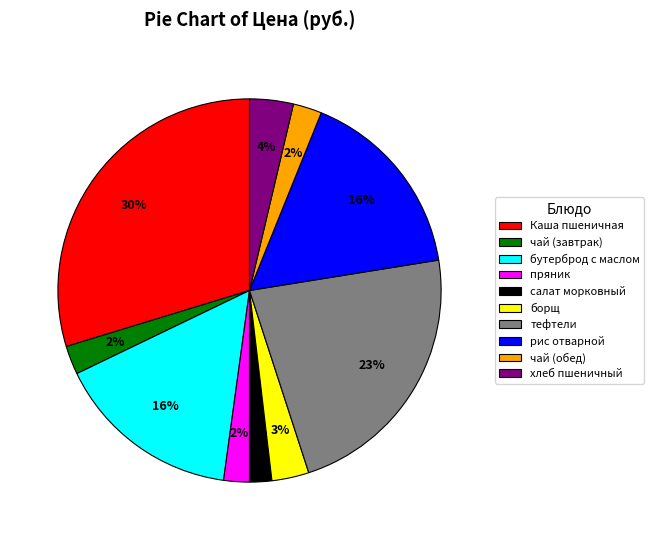

What is the largest slice in the pie chart?

Каша пшеничная